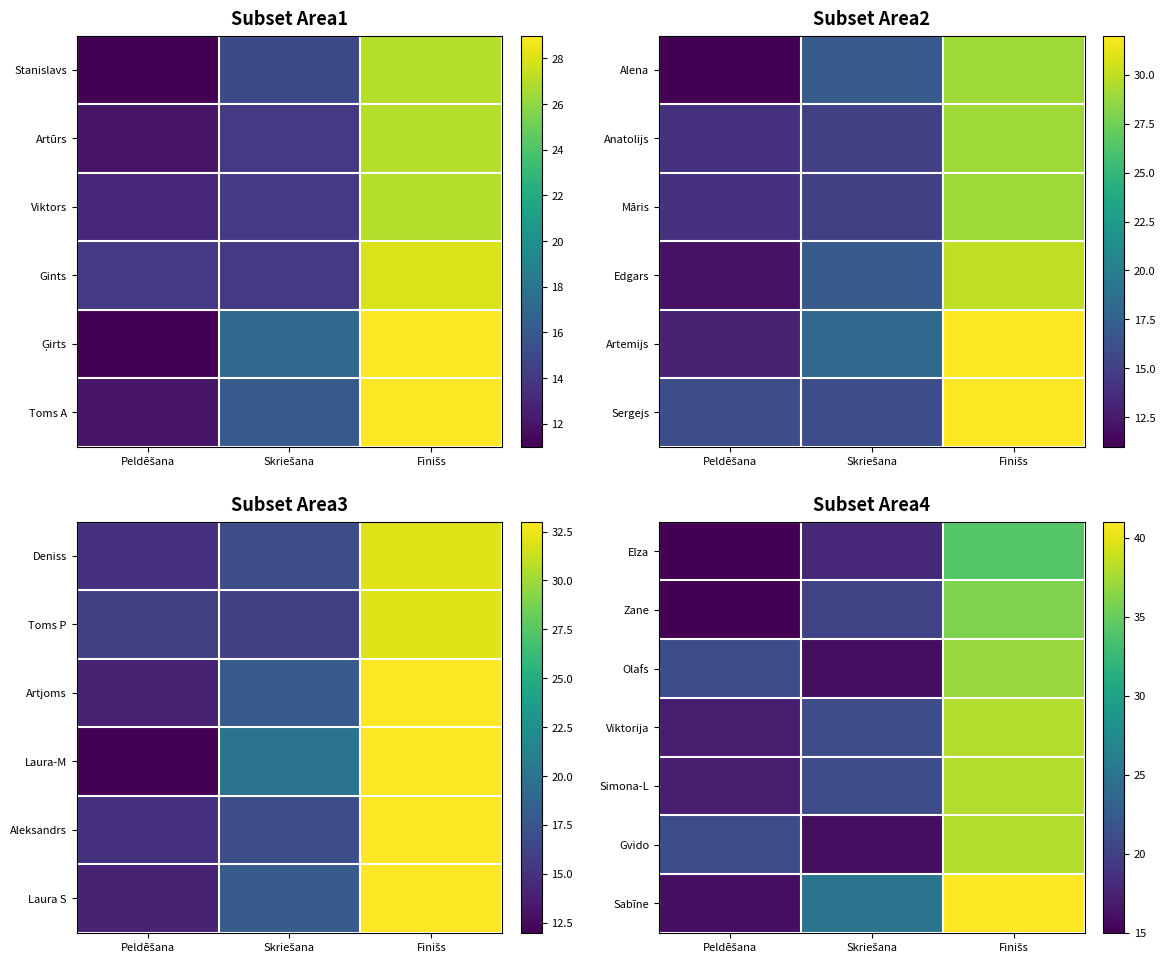

What is the total value across all series at Skriešana?

137